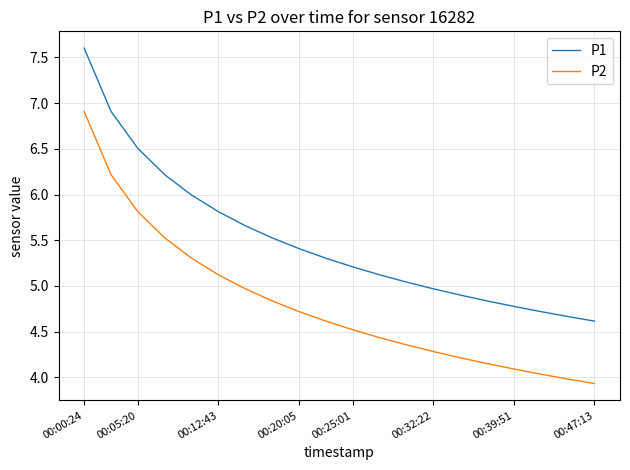

True or false: P1 and P2 intersect in this chart.

False